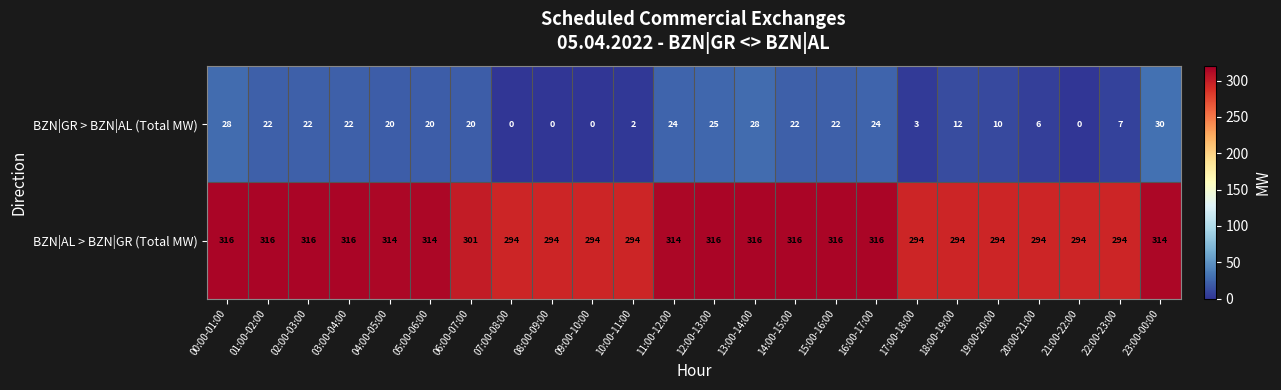

Which series has the widest spread of values?

BZN|GR > BZN|AL (Total MW)